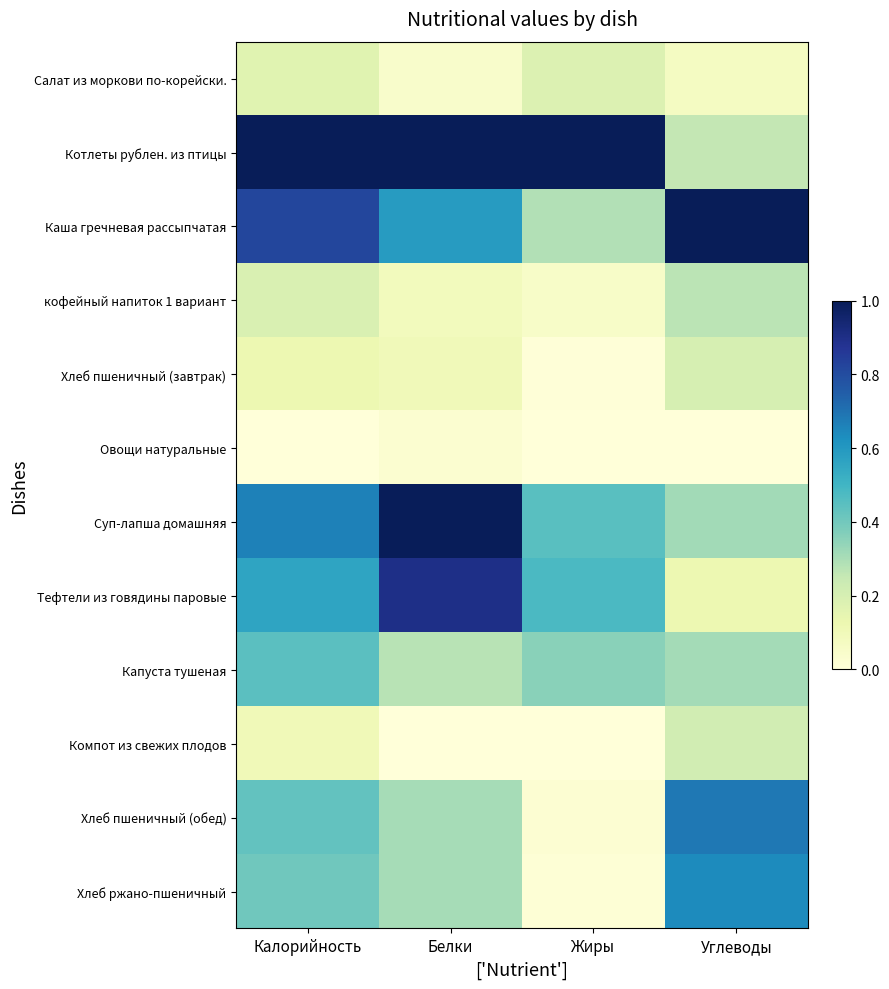

At which category does the chart reach its peak across all series?

Калорийность